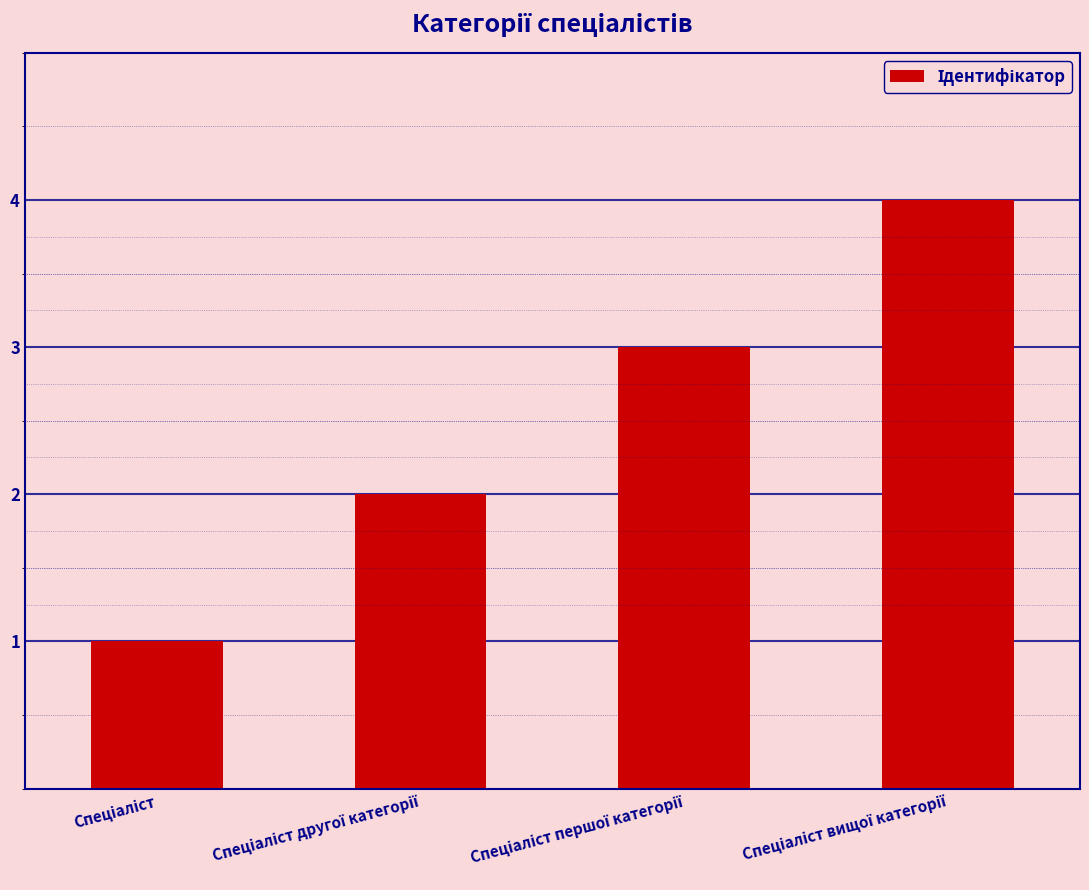

What is the difference between the maximum and minimum values?

3